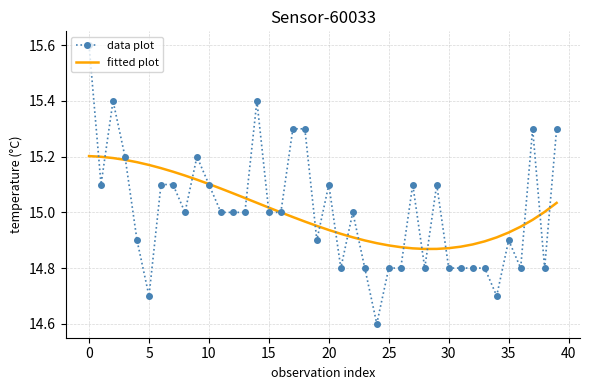

What is the minimum value for data plot?

14.6